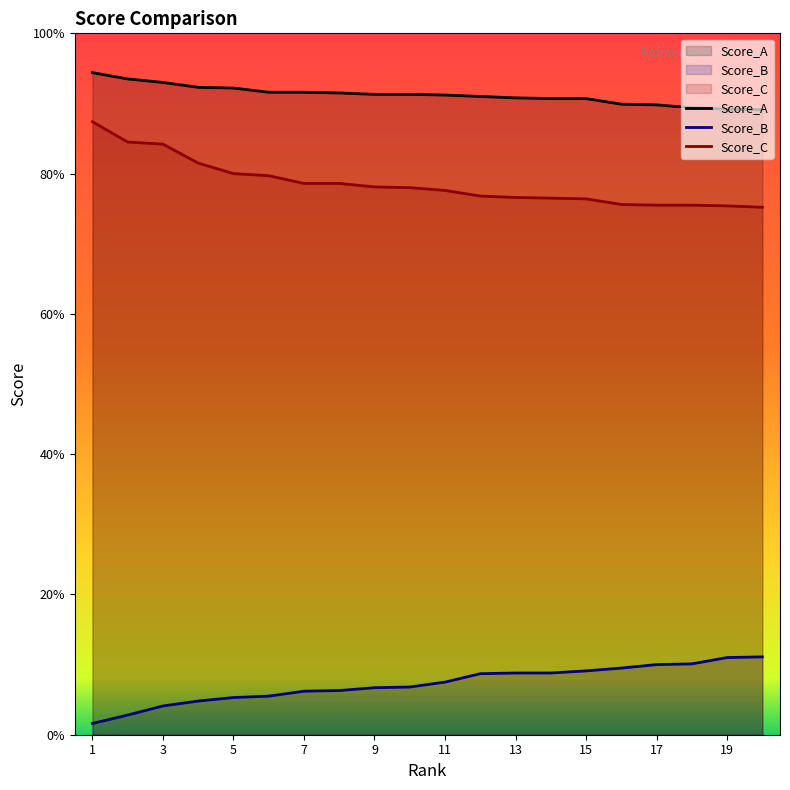

Where is Score_C nearest to the value 0?

20